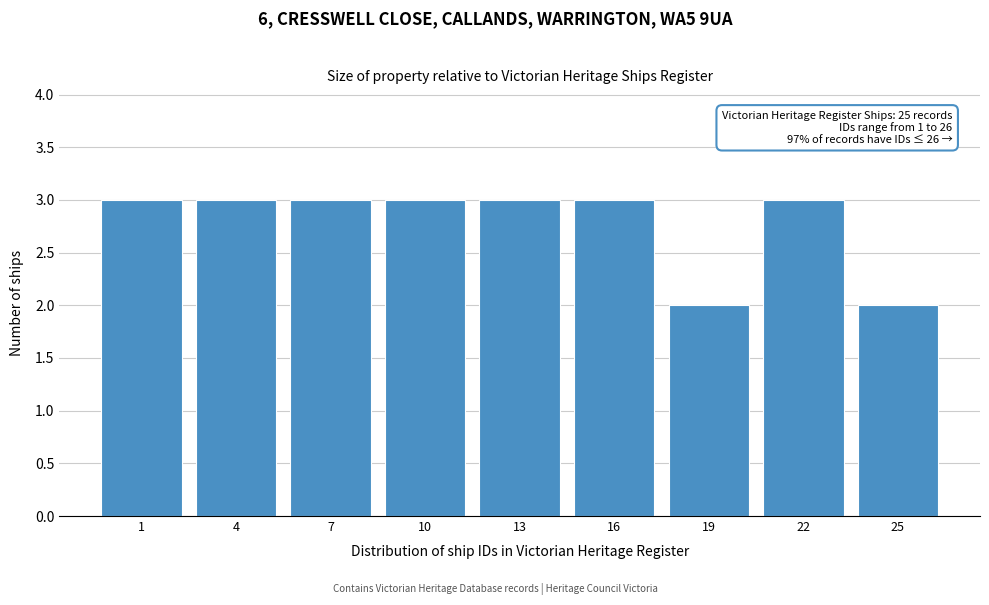

Reading left to right, transcribe all the data shown in this chart.

3	3	3	3	3	3	2	3	2